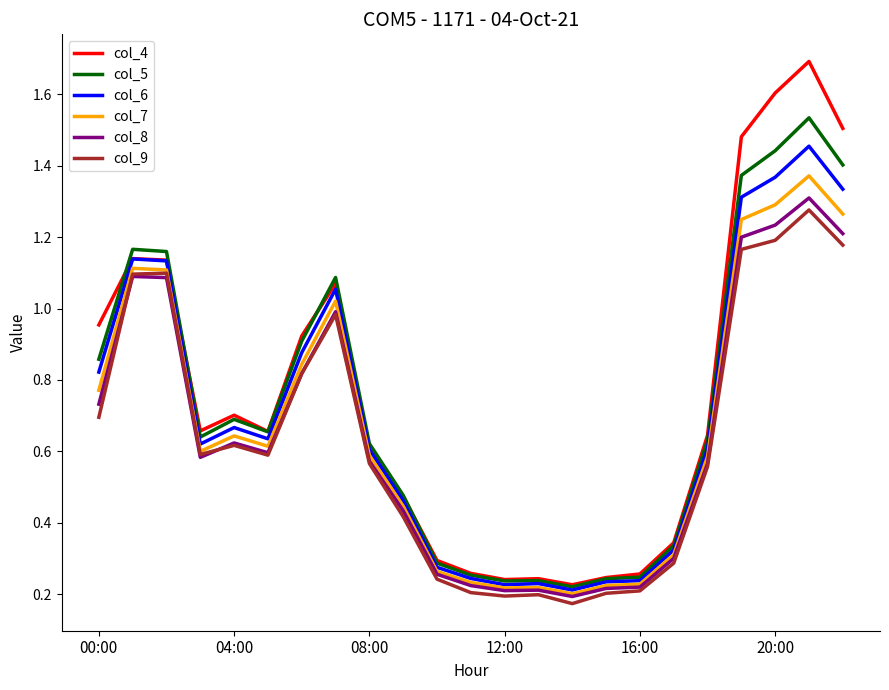

Which series has the largest total across all categories?

col_4